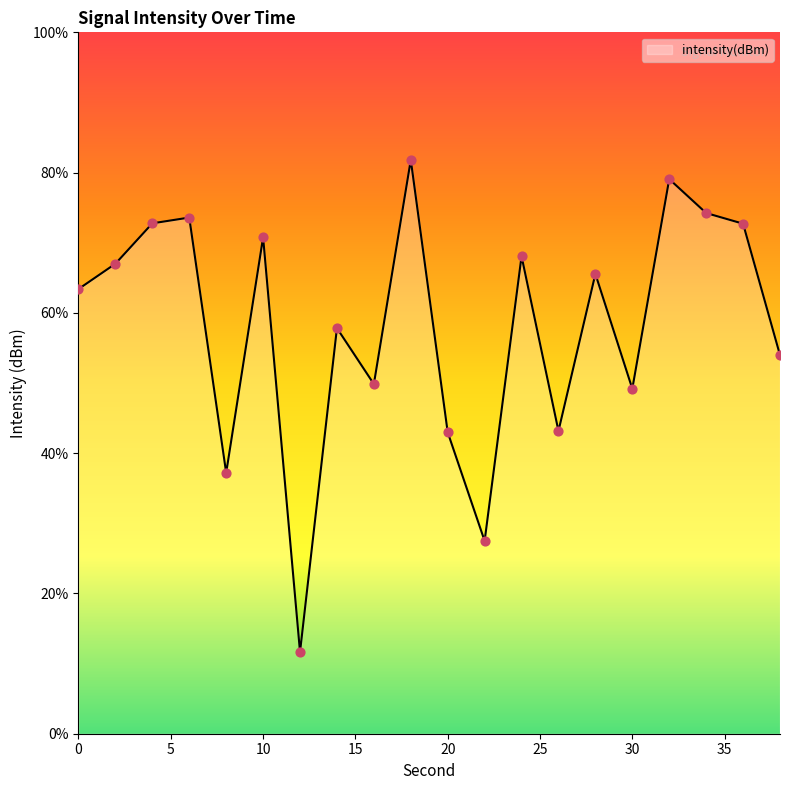

What is the minimum value shown in the chart?

11.6